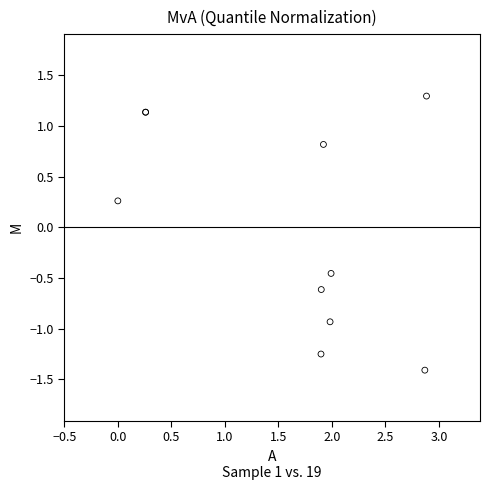

What Y value in the scatter plot is closest to 0?

0.3